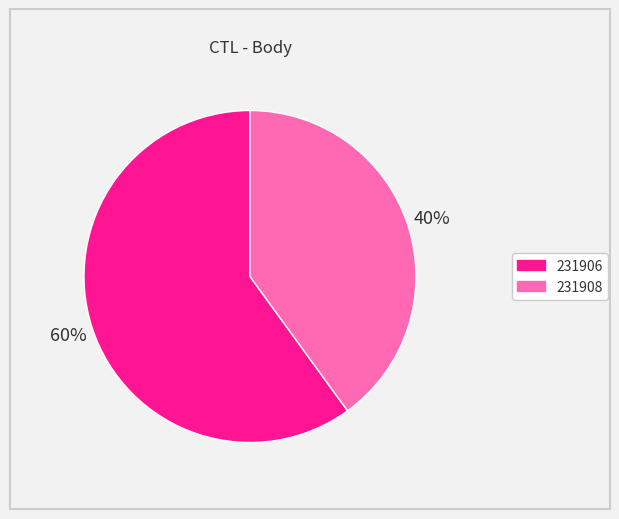

Count the number of slices in the pie.

2